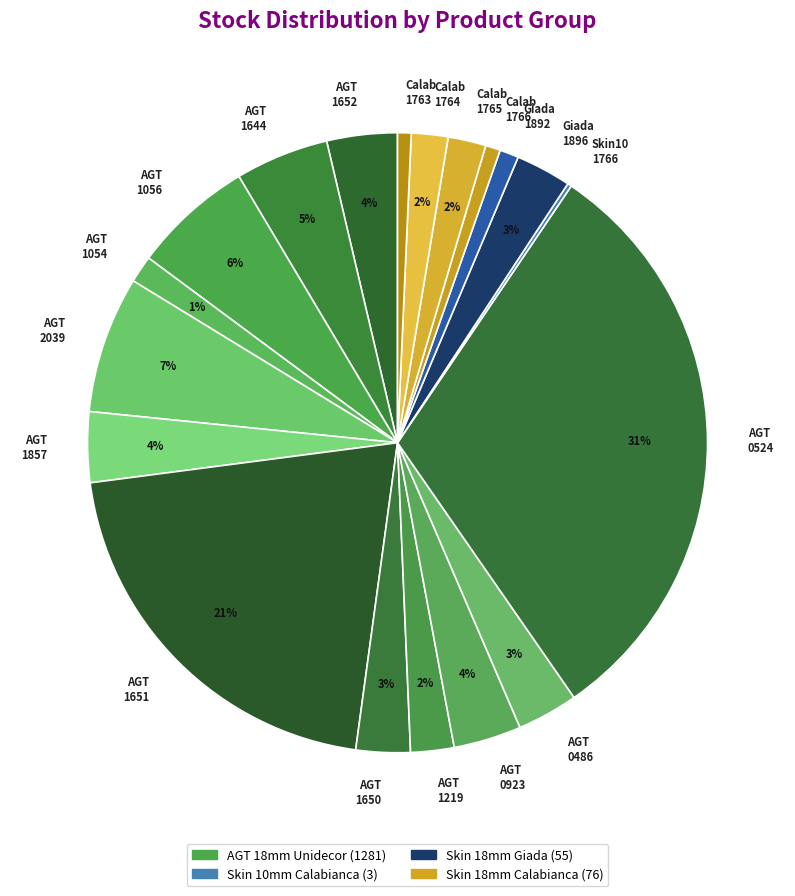

Between AGT 1644 and Giada 1892, which is larger?

AGT 1644